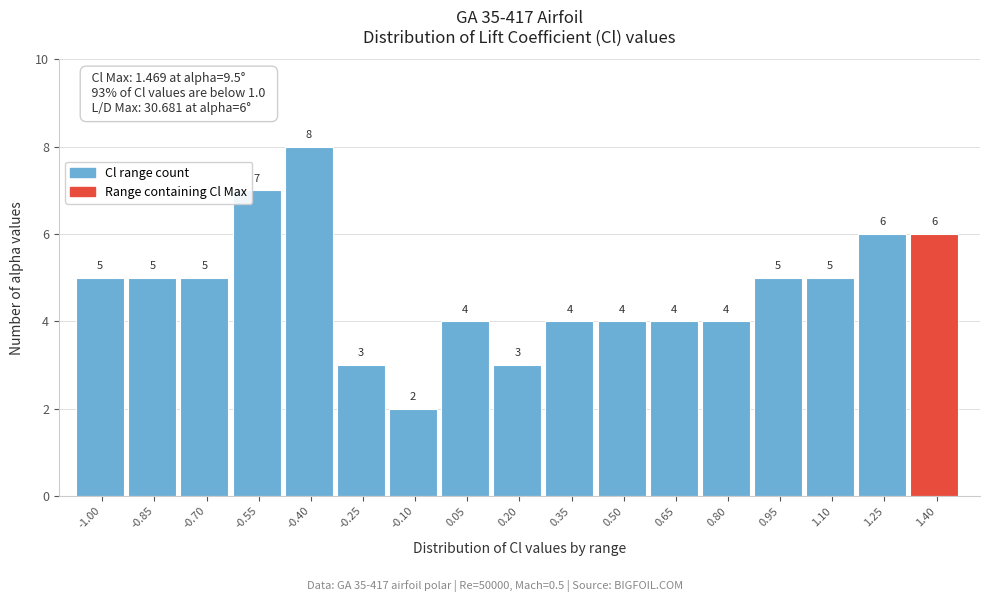

Reading right to left, transcribe all the data shown in this chart.

1.40=6	1.25=6	1.10=5	0.95=5	0.80=4	0.65=4	0.50=4	0.35=4	0.20=3	0.05=4	-0.10=2	-0.25=3	-0.40=8	-0.55=7	-0.70=5	-0.85=5	-1.00=5